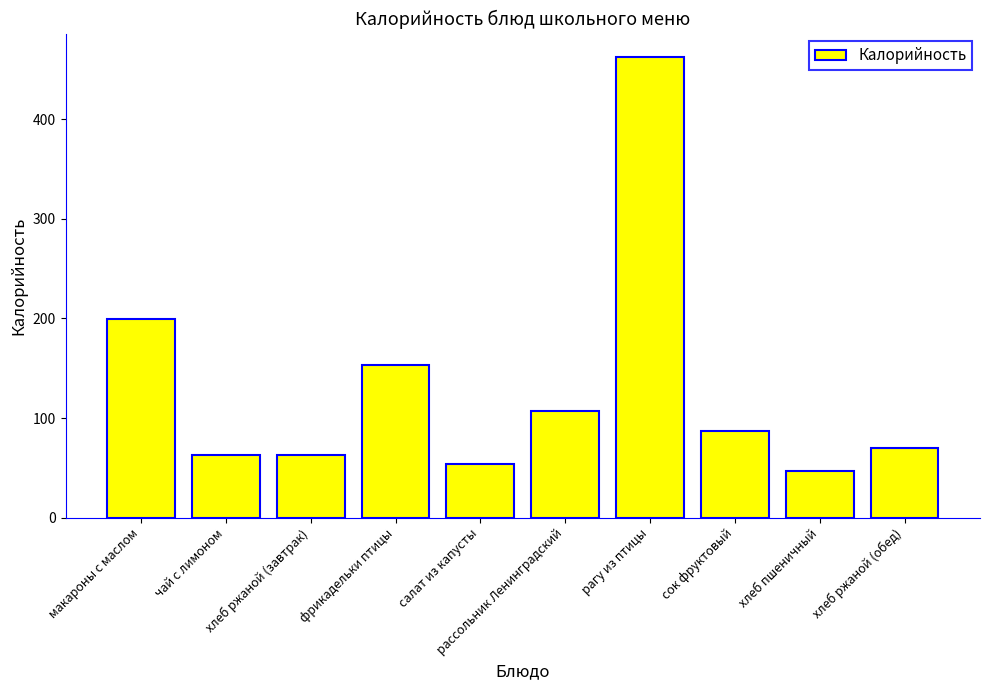

The chart shows a value of 79.8 at хлеб пшеничный. True or false?

False